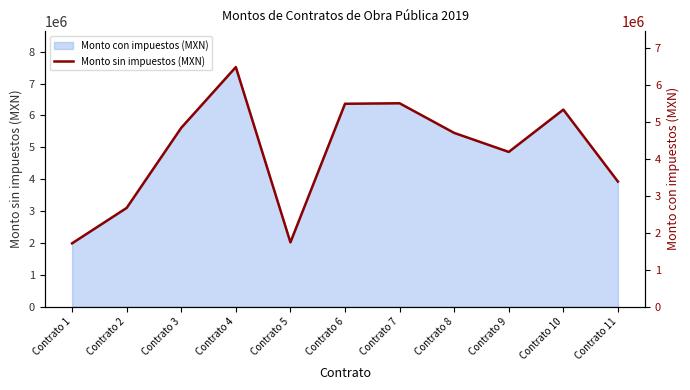

Rank the categories by value from highest to lowest.

Contrato 4, Contrato 7, Contrato 6, Contrato 10, Contrato 3, Contrato 8, Contrato 9, Contrato 11, Contrato 2, Contrato 5, Contrato 1